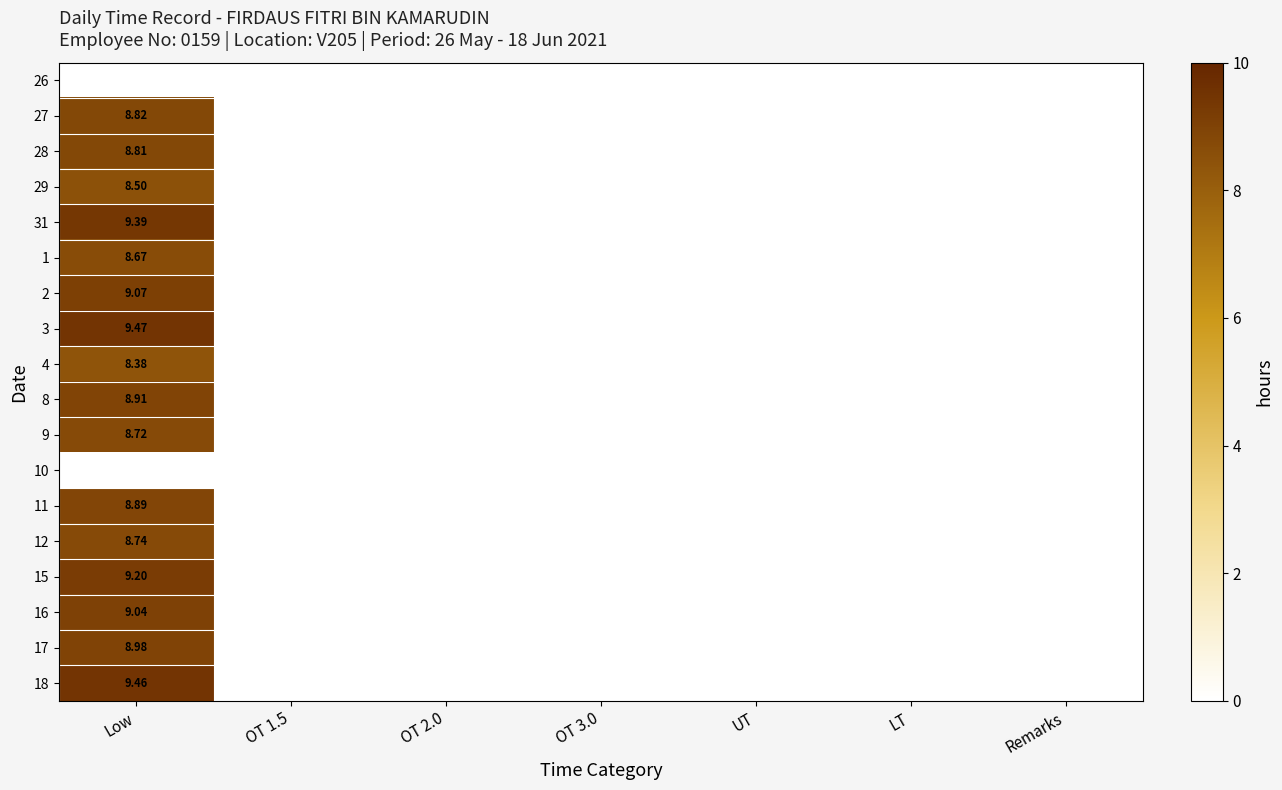

At which category is the sum across all series the highest?

Low